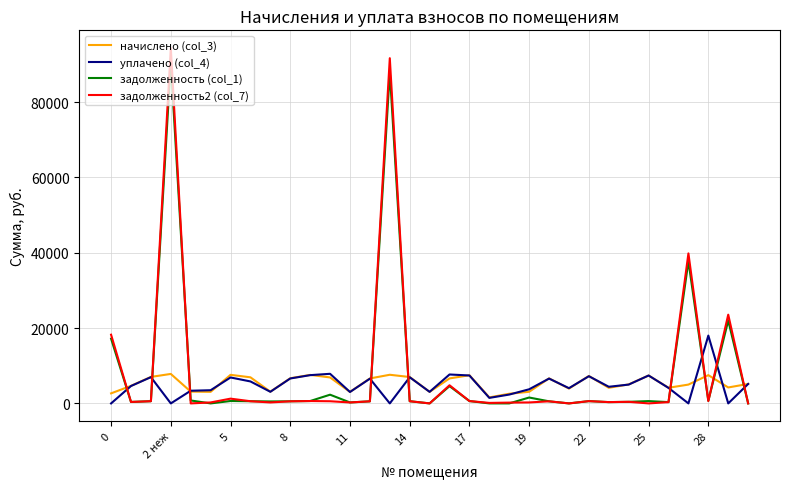

True or false: уплачено (col_4) and задолженность2 (col_7) intersect in this chart.

True